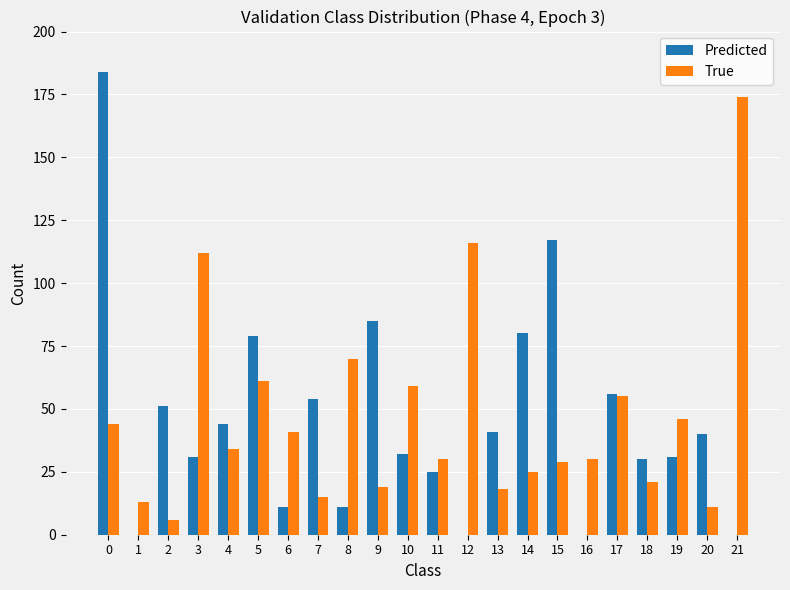

Is the value of Predicted at 8 greater than the value of True at 10?

No